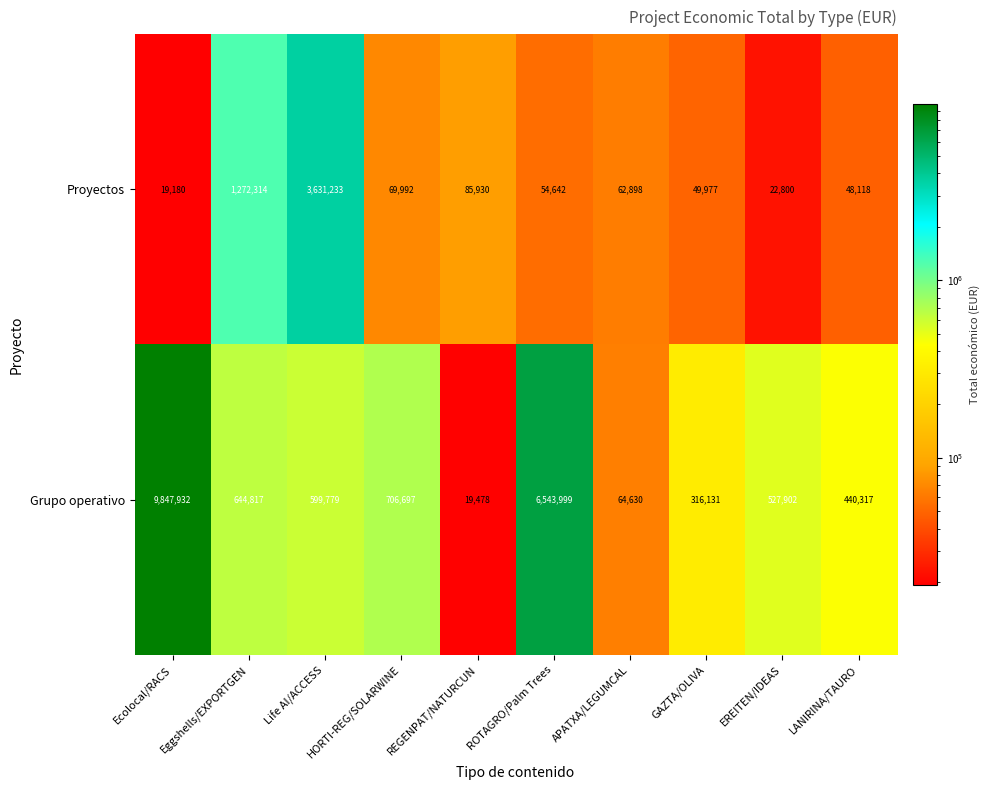

What is the difference between the maximum and minimum values in the Proyectos series?

3612053